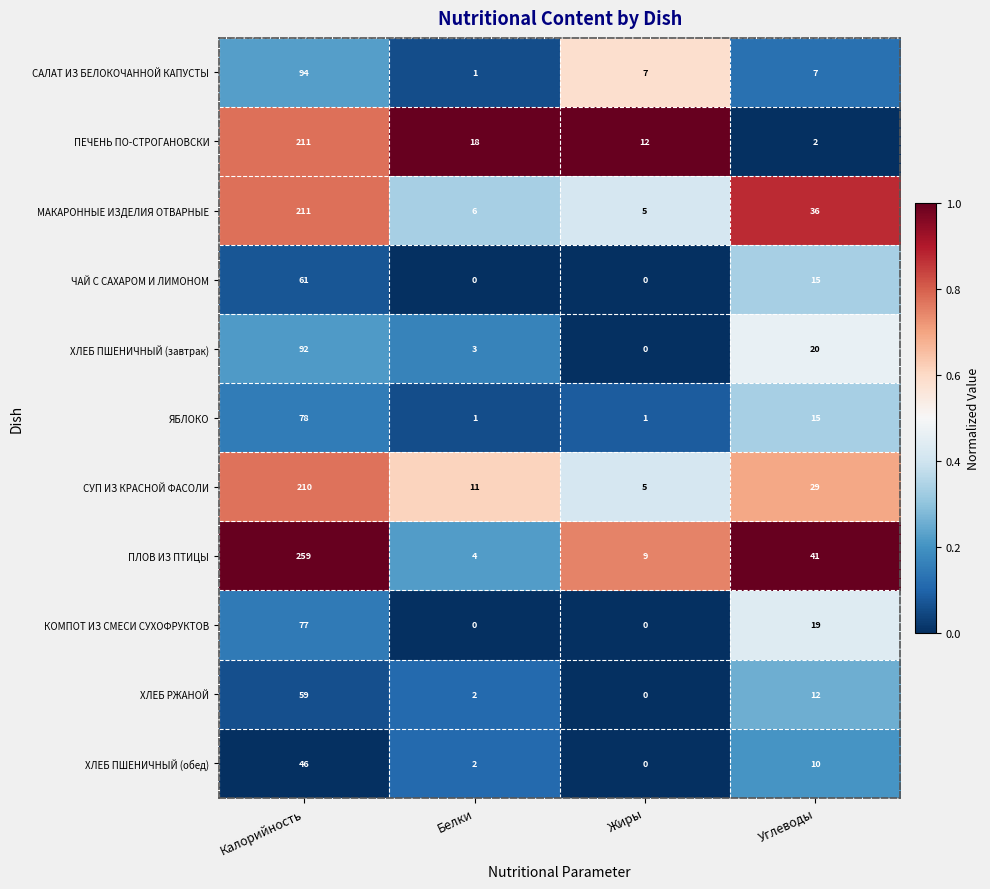

True or false: ХЛЕБ РЖАНОЙ has a value of 59 at Калорийность.

True